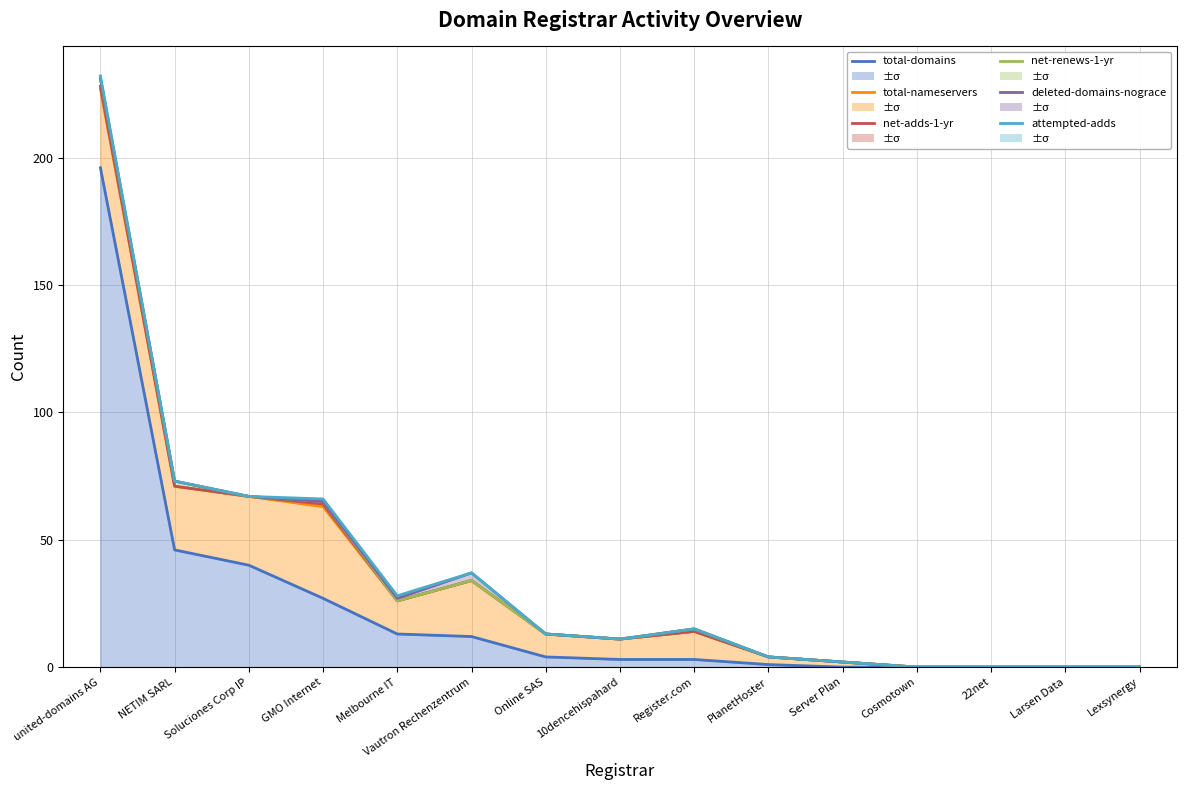

What is the difference between the second highest and second lowest values in the net-renews-1-yr series?

73